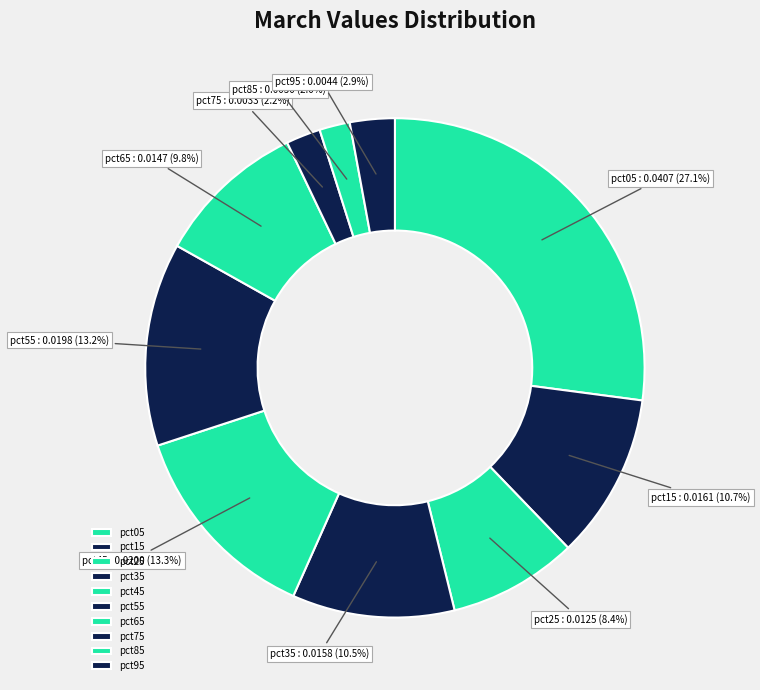

How many slices are in this pie chart?

10